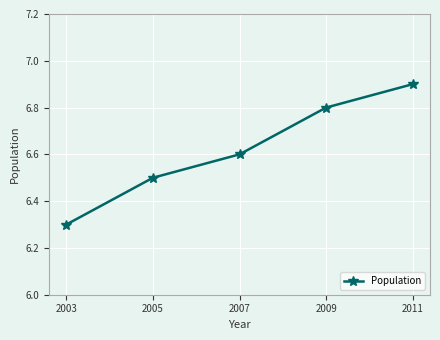

Is this an area chart (filled region under the line)?

No